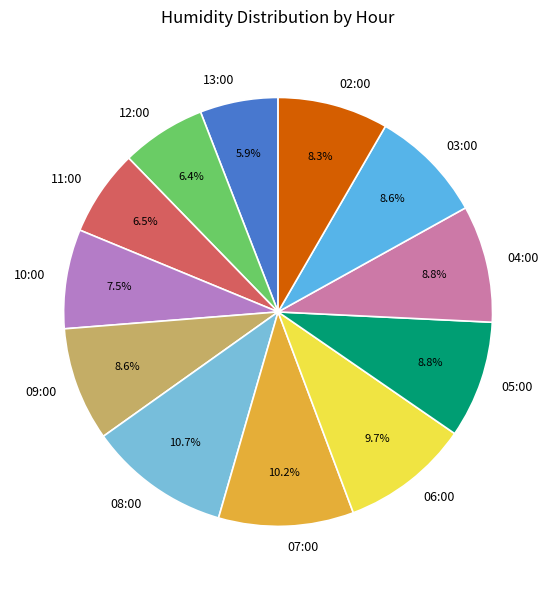

What is the ratio of the value at 11:00 to the value at 02:00?

0.8